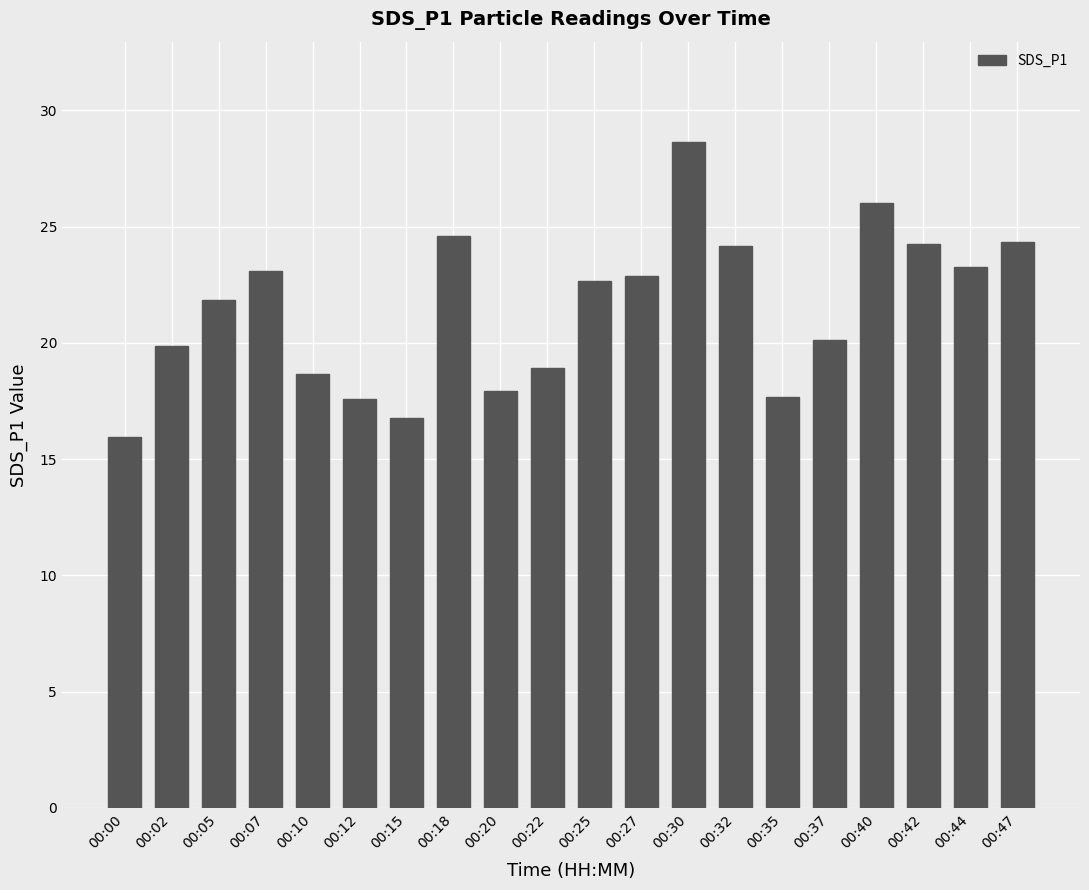

What is the smallest value displayed?

15.9